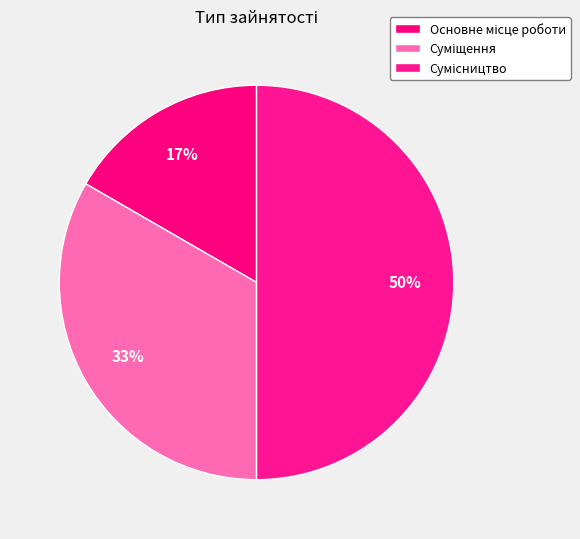

Do Суміщення and Сумісництво together represent more than half of the pie?

Yes